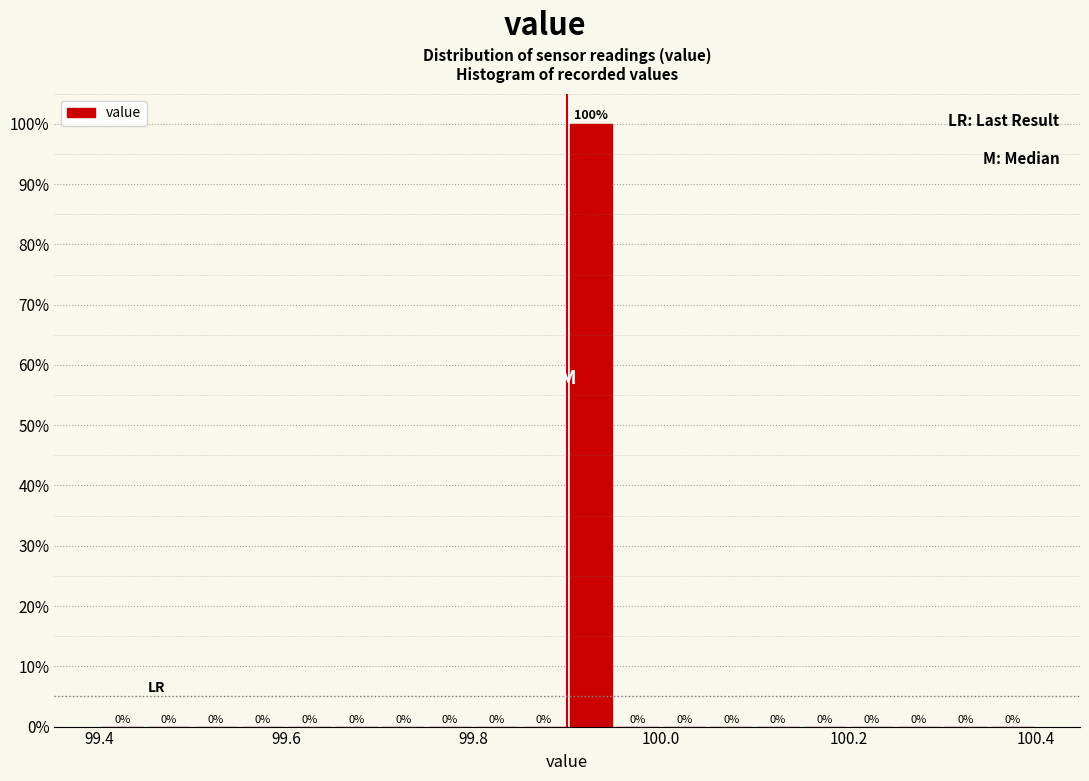

Read against the x-axis, roughly where is the centre of the tallest bar?

99.92